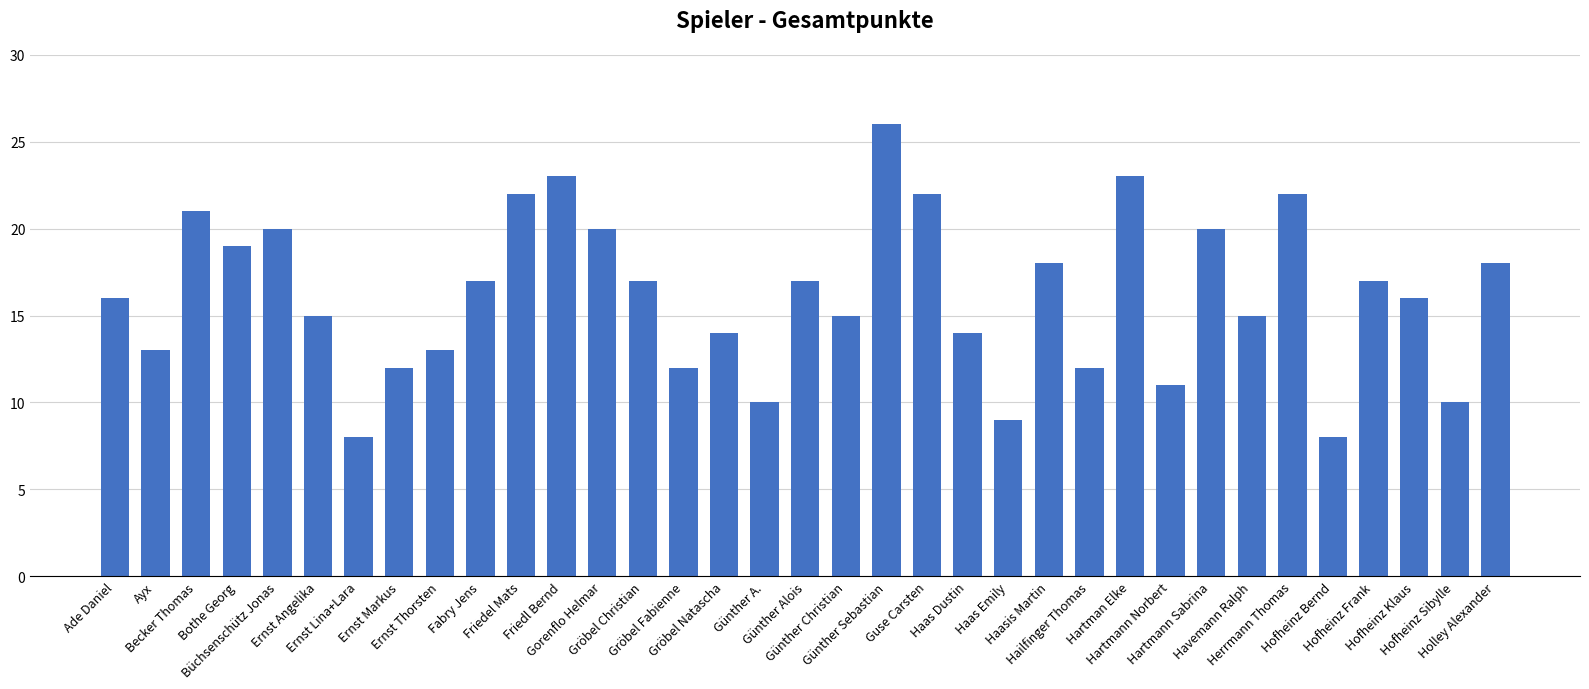

What is the label of the 20th bar from the right?

Gröbel Natascha